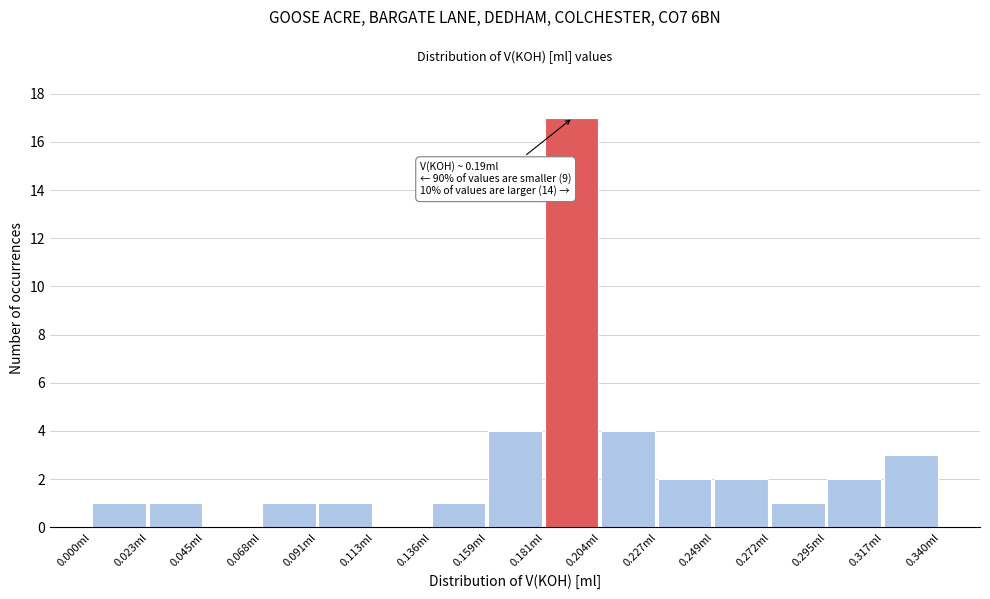

Over which range of the x-axis is the bar tallest?

0.180 to 0.205